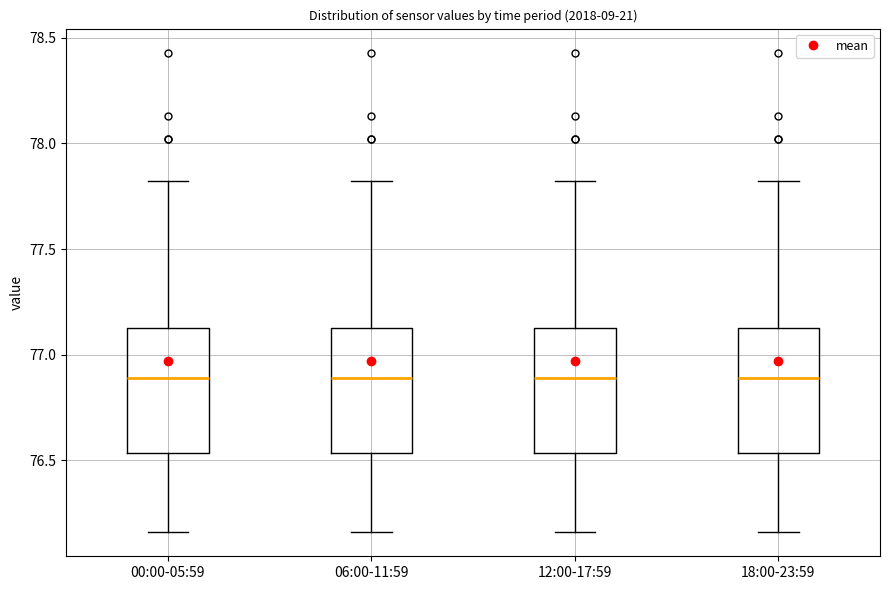

Reading left to right, transcribe this box plot: for each box, give where its median line is, the range the box spans, and where its two whiskers end, as read against the y-axis. The values are not printed on the chart, so give them approximately, as read against the axis.

00:00-05:59: median 76.90, box 76.55 to 77.15, whiskers 76.15 to 77.80
06:00-11:59: median 76.90, box 76.55 to 77.15, whiskers 76.15 to 77.80
12:00-17:59: median 76.90, box 76.55 to 77.15, whiskers 76.15 to 77.80
18:00-23:59: median 76.90, box 76.55 to 77.15, whiskers 76.15 to 77.80